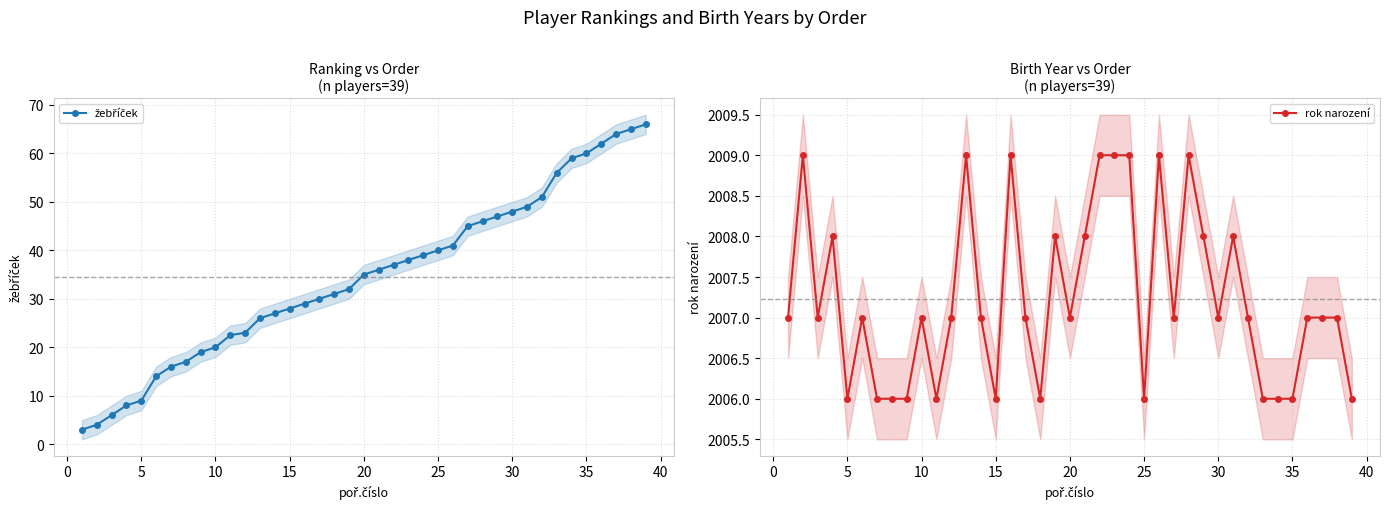

True or false: žebříček has more than 1 interior local peaks.

False